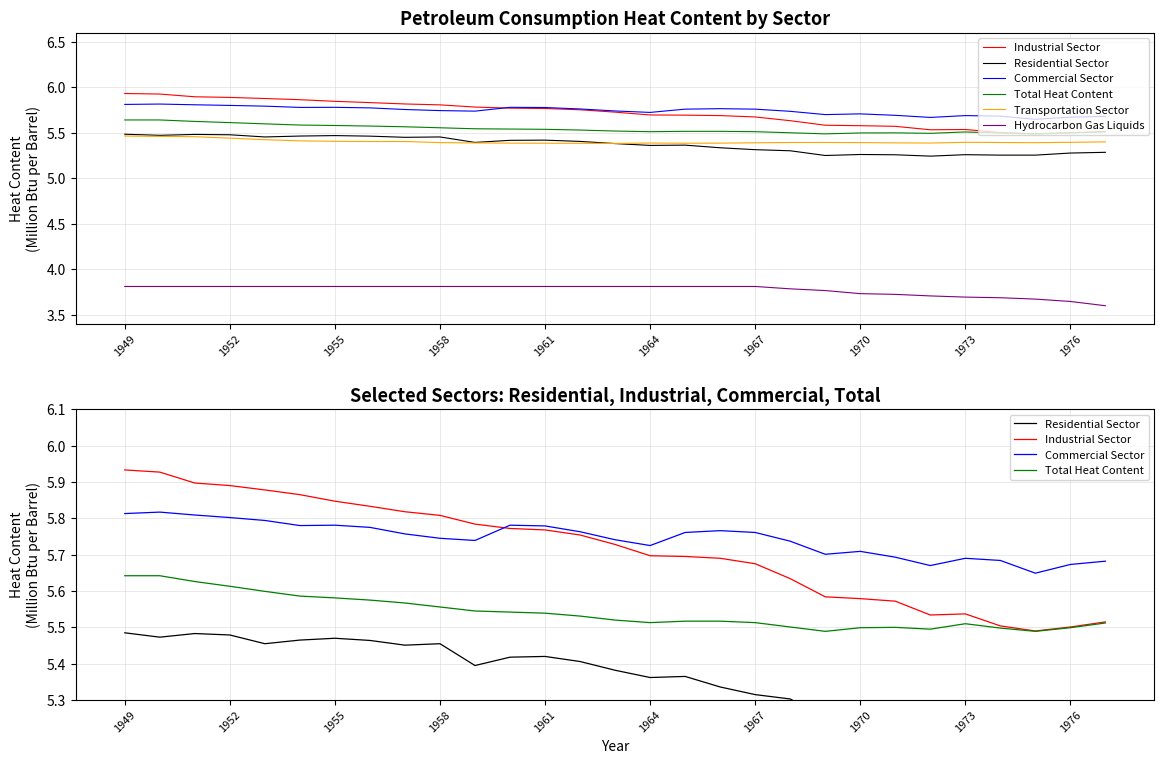

At which category does Industrial Sector reach its first local peak?

1973